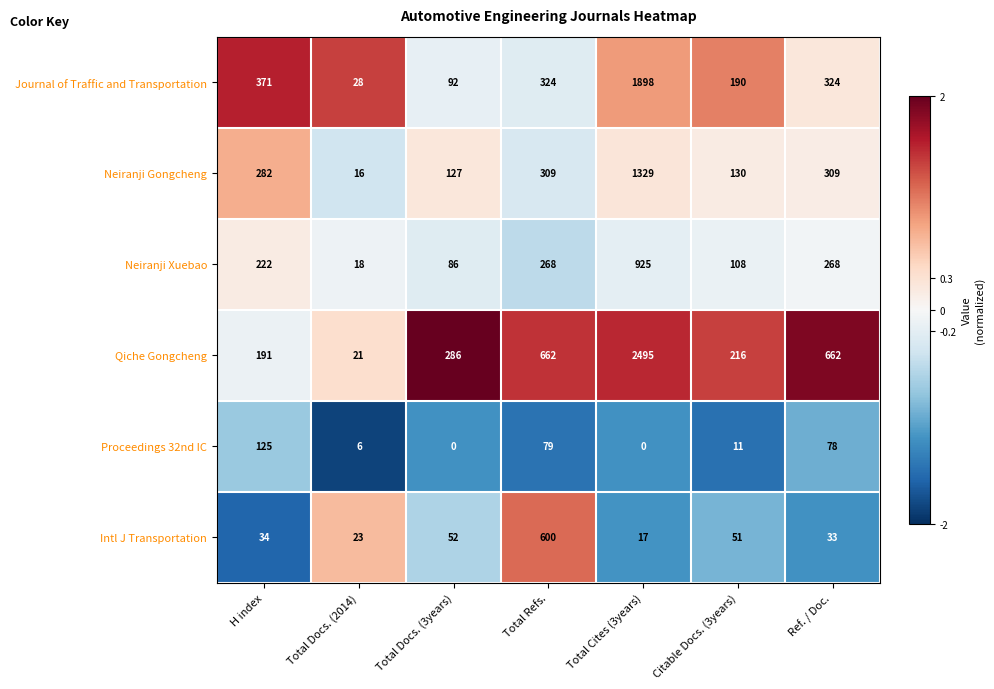

What is the maximum value for Intl J Transportation?

600